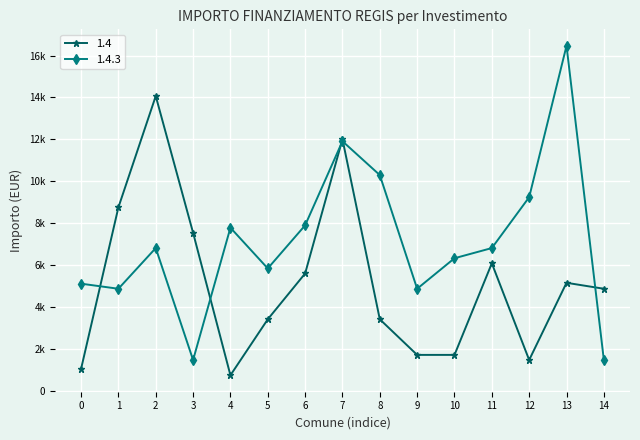

What are all the series names shown in the legend?

1.4, 1.4.3